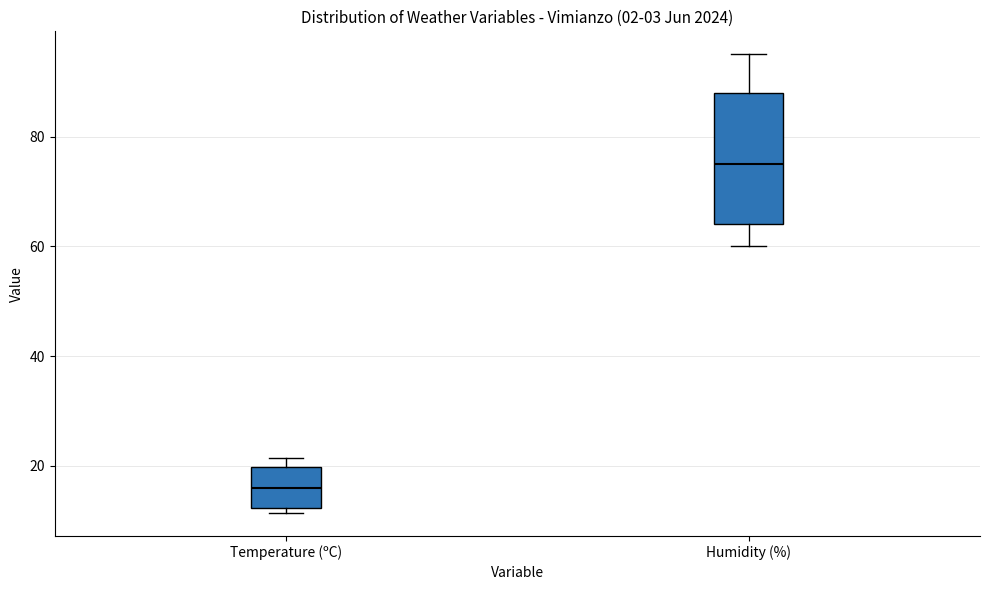

Comparing the boxes themselves (not the whiskers), which one is the tallest?

Humidity (%)